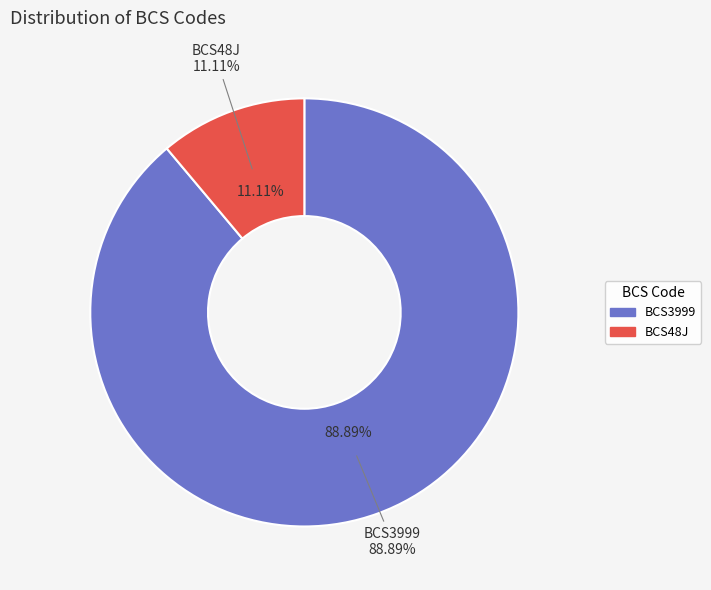

Approximately how many times larger is the value at BCS48J compared to BCS3999?

0.1